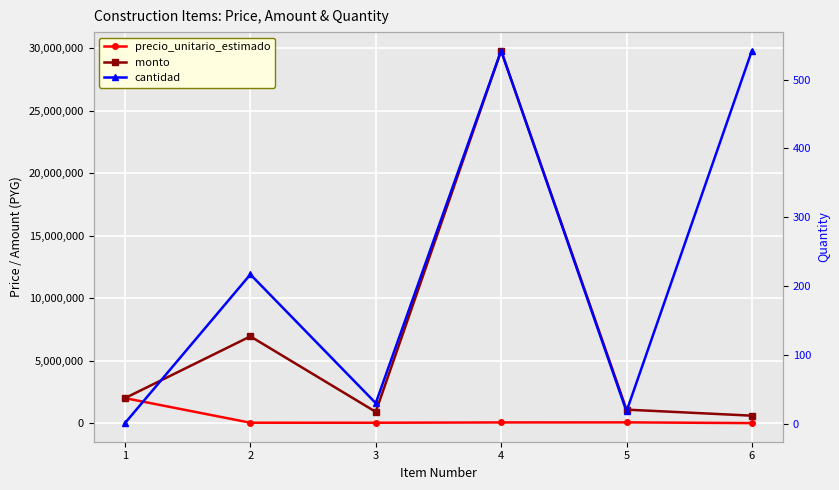

At which label does precio_unitario_estimado reach its minimum?

6